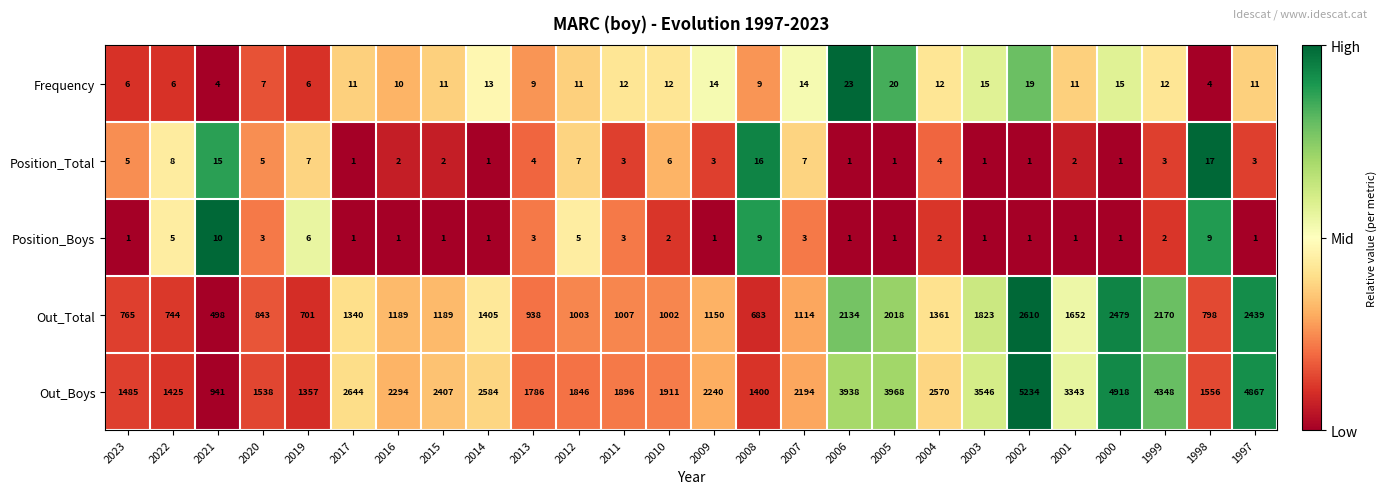

What is the difference between the maximum and minimum values in the Out_Total series?

2112